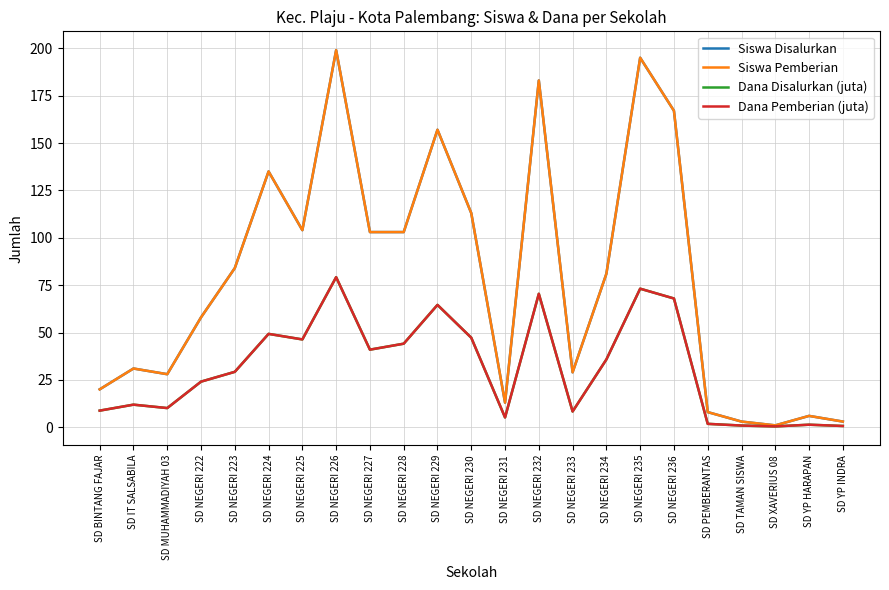

What is the difference between the maximum and minimum values in the Siswa Disalurkan series?

198.0